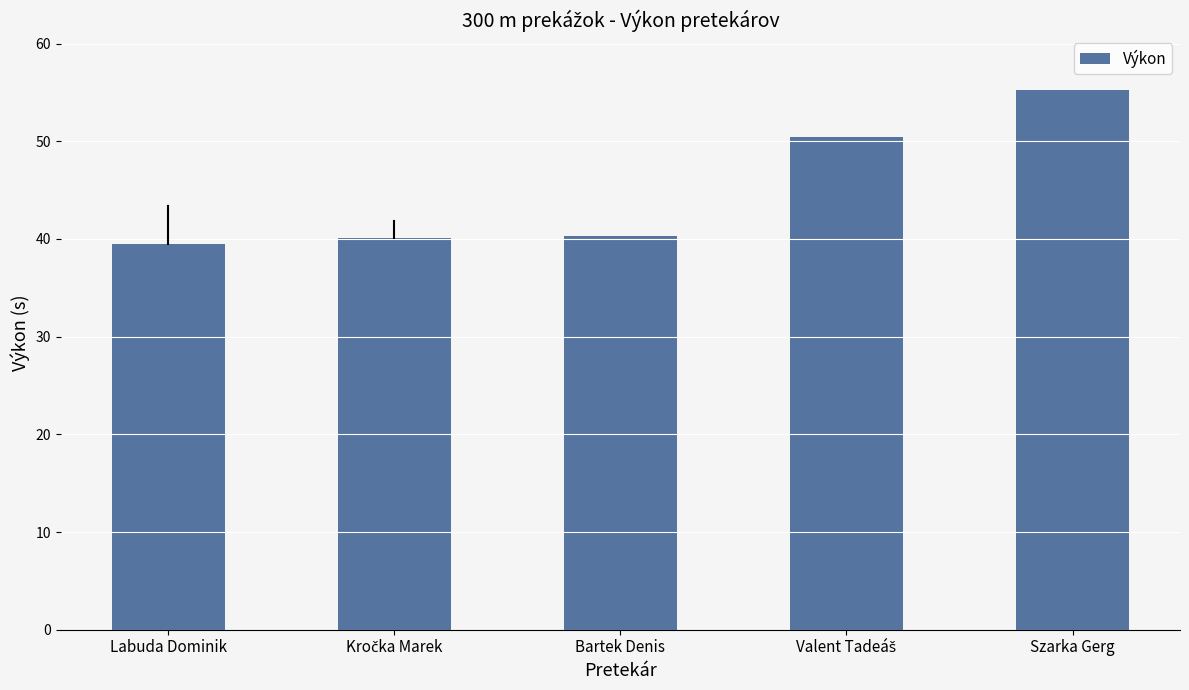

What position from the left is Bartek Denis?

3